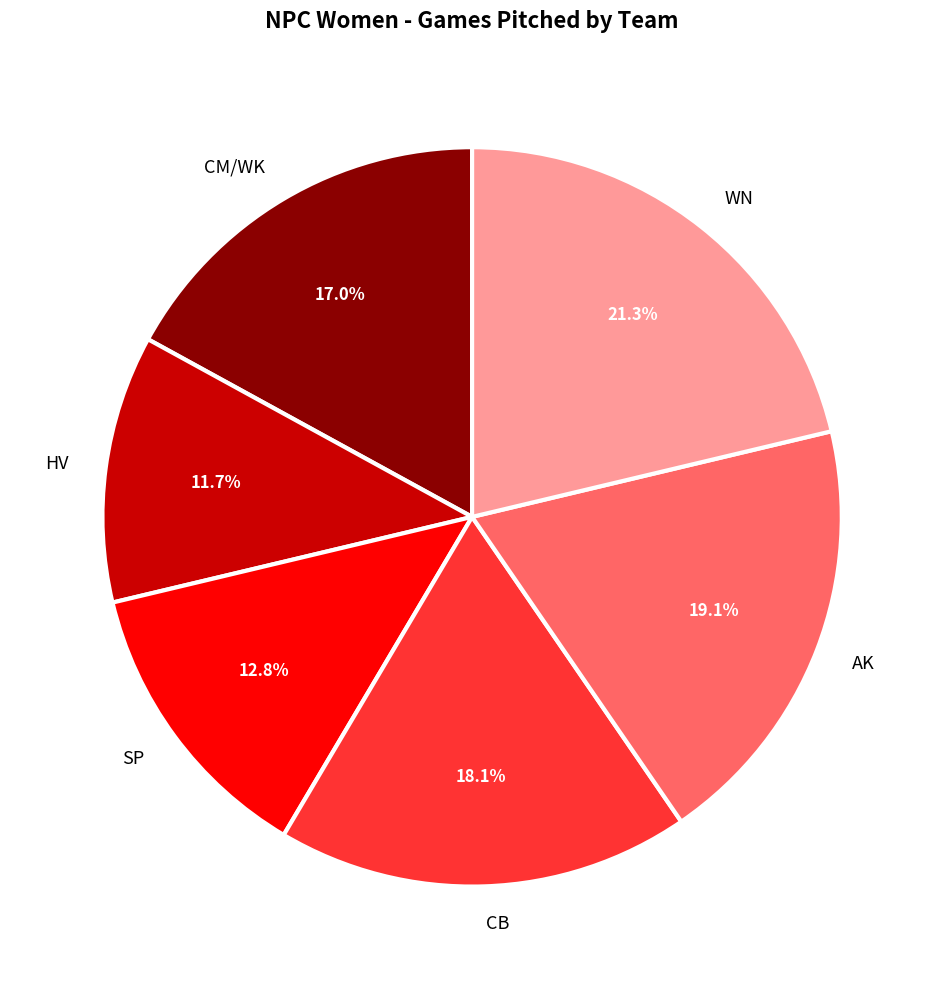

Approximately how many times larger is the value at CB compared to CM/WK?

1.1